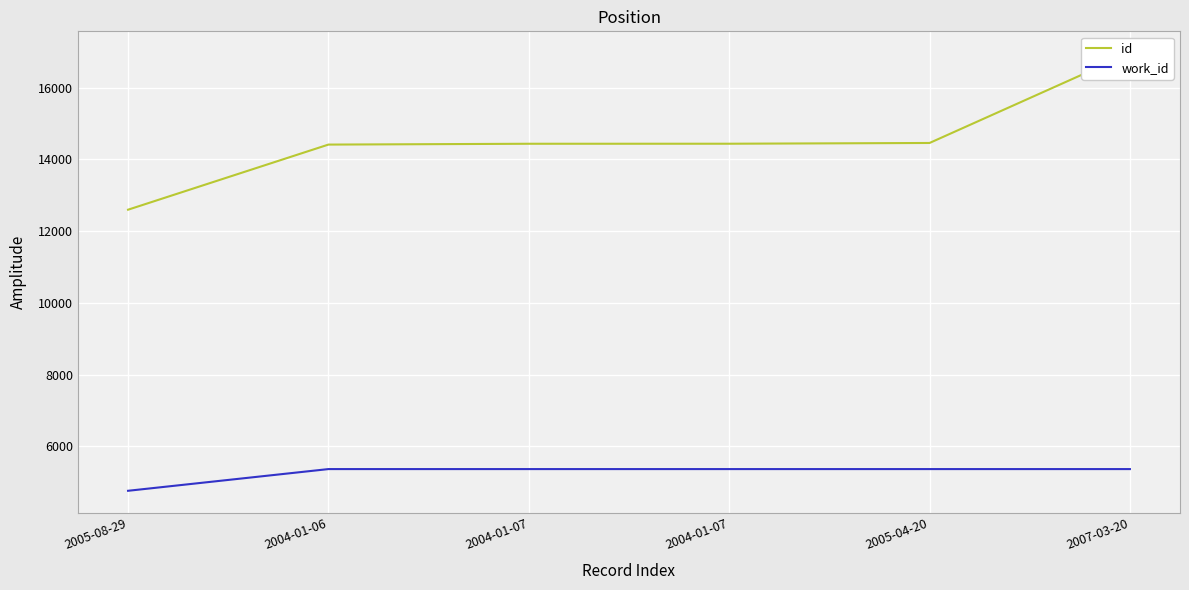

What is the smallest value displayed?

4761